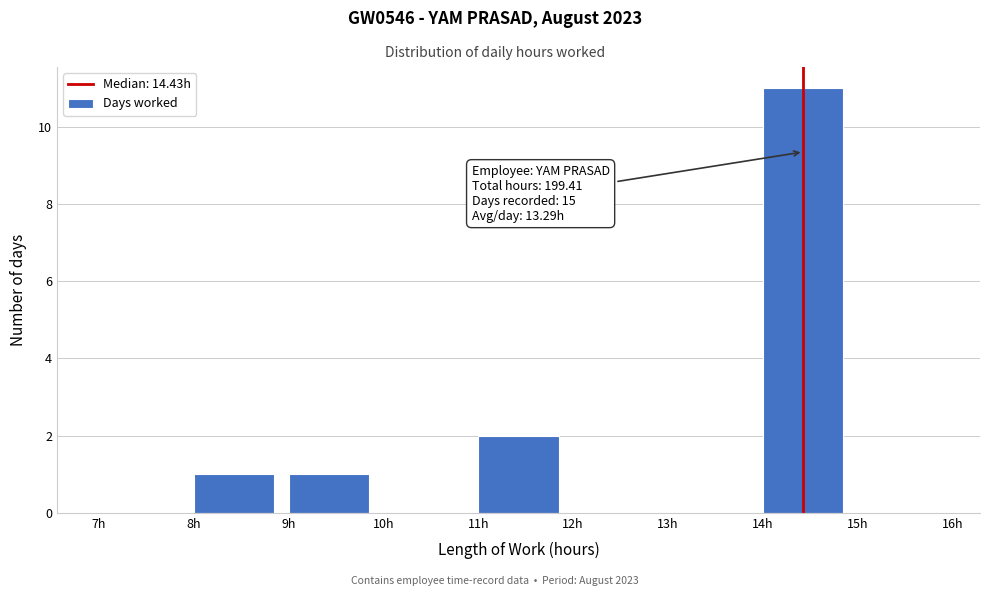

Over which range of the x-axis is the bar tallest?

14 to 15